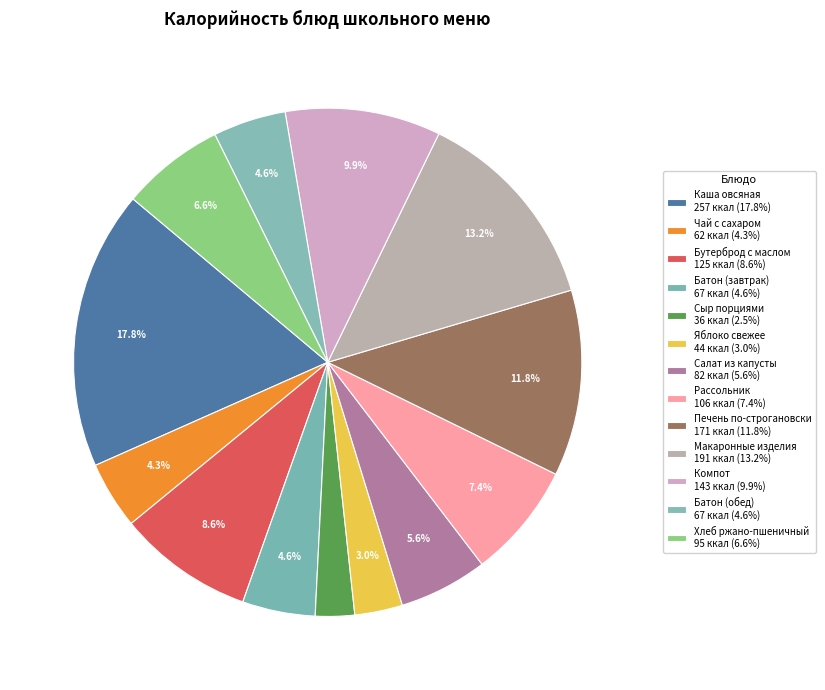

How many slices are in this pie chart?

13